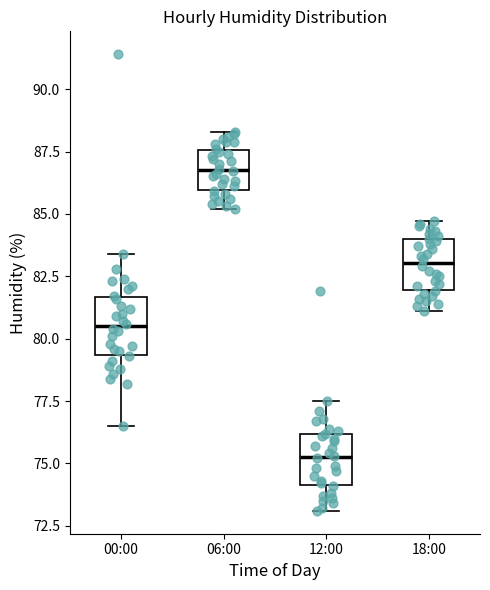

Reading left to right, transcribe this box plot: for each box, give where its median line is, the range the box spans, and where its two whiskers end, as read against the y-axis. The values are not printed on the chart, so give them approximately, as read against the axis.

00:00: median 80.5, box 79.5 to 81.5, whiskers 76.5 to 83.5
06:00: median 87.0, box 86.0 to 87.5, whiskers 85.0 to 88.5
12:00: median 75.5, box 74.0 to 76.0, whiskers 73.0 to 77.5
18:00: median 83.0, box 82.0 to 84.0, whiskers 81.0 to 84.5